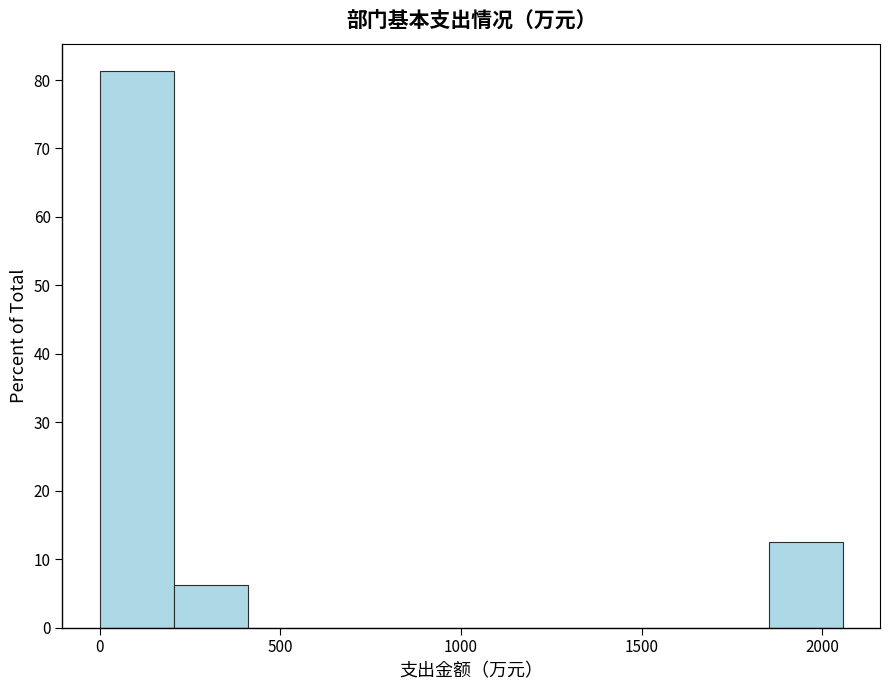

Reading left to right, transcribe this chart: for each bar, give the range it covers on the x-axis and its height. Neither the bar edges nor the heights are printed on the chart, so give them approximately, as read against the axes.

0 to 200: 81
200 to 400: 6
400 to 600: 0
600 to 800: 0
800 to 1050: 0
1050 to 1250: 0
1250 to 1450: 0
1450 to 1650: 0
1650 to 1850: 0
1850 to 2050: 13